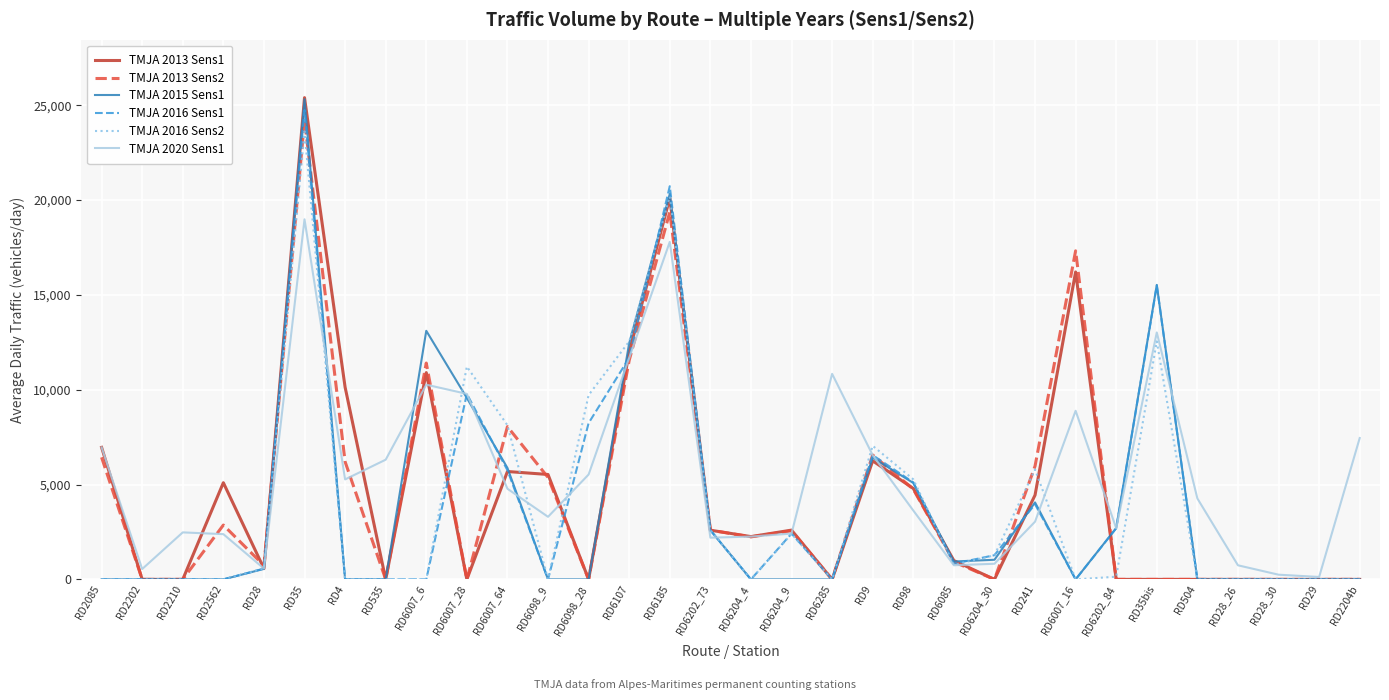

What is the greatest value displayed?

25395